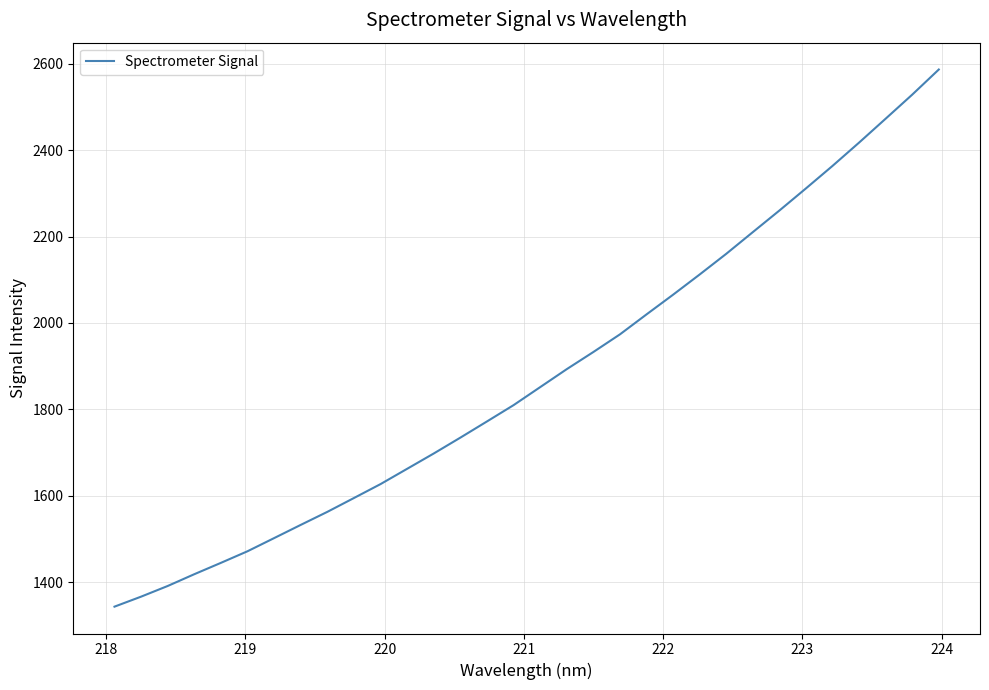

What is the maximum value shown in the chart?

2586.9